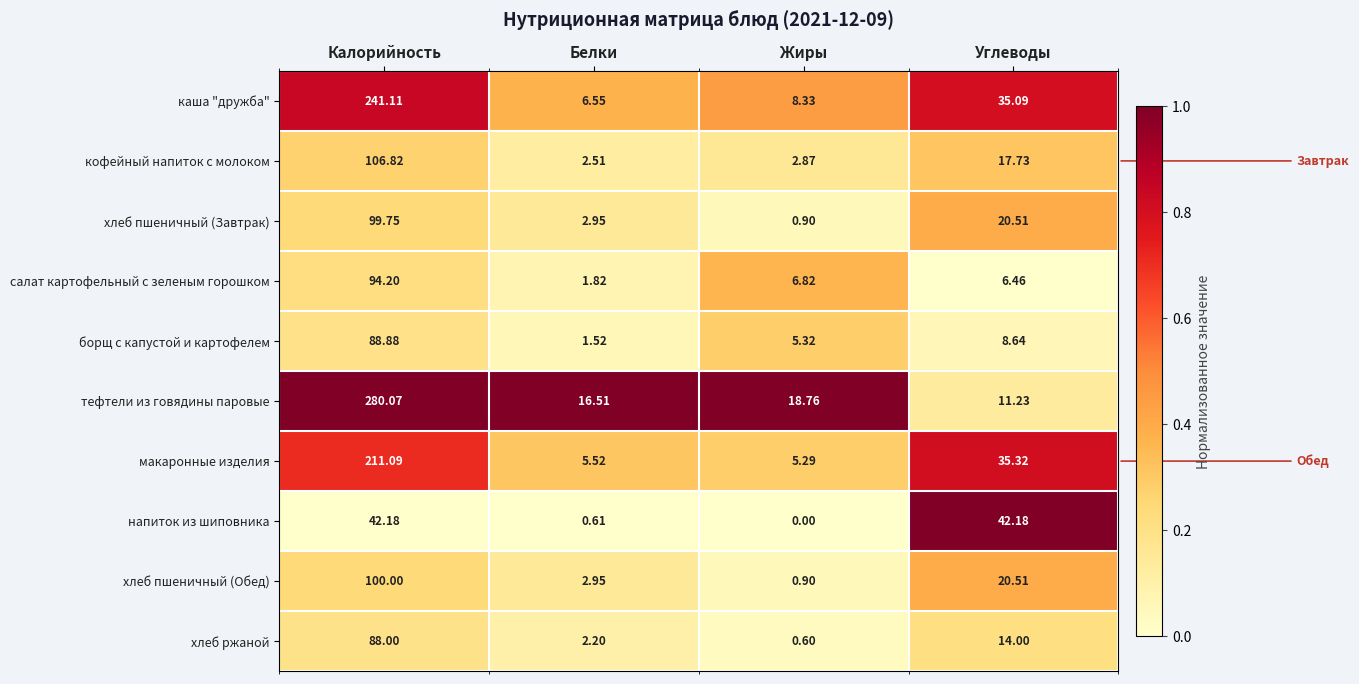

What is the maximum value shown in the chart?

280.1